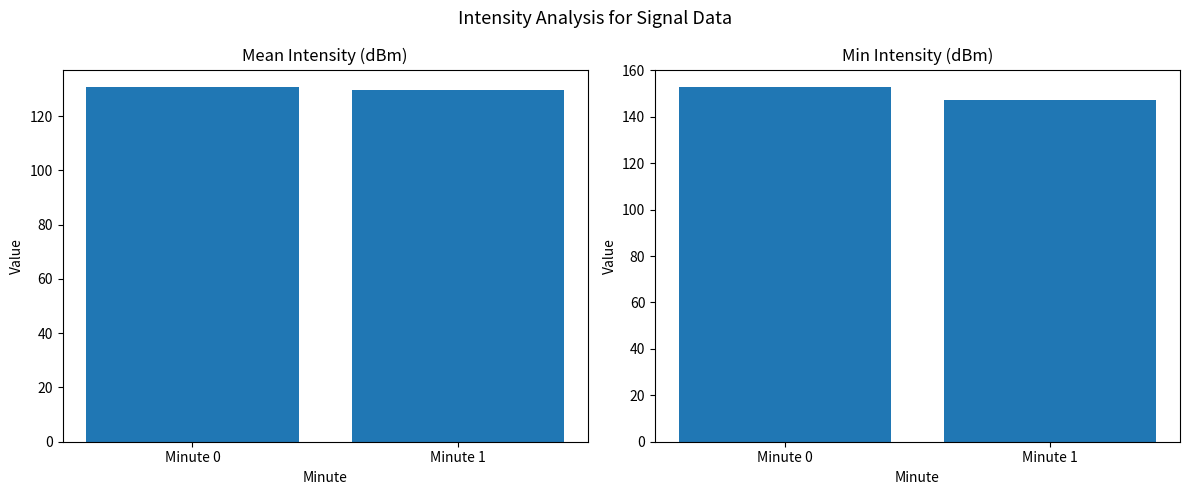

At which category does the chart reach its minimum across all series?

Minute 1